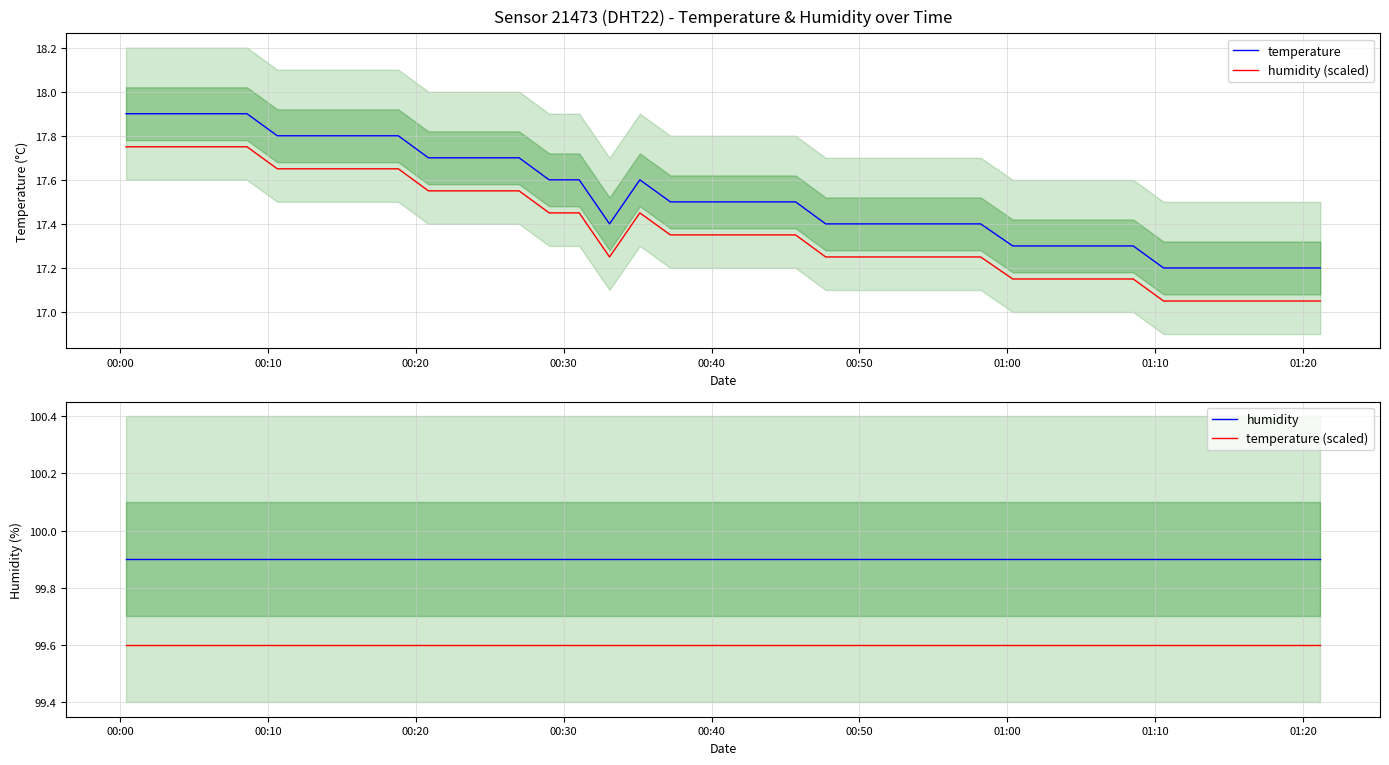

True or false: humidity (scaled) and temperature cross at least once.

False